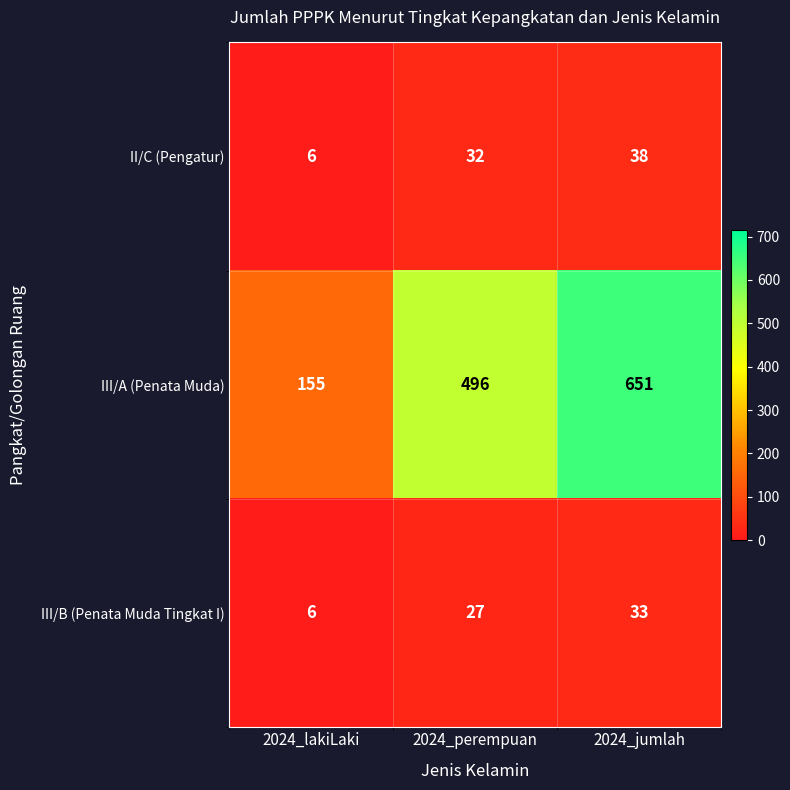

Which category has the lowest value in the III/B (Penata Muda Tingkat I) series?

2024_lakiLaki